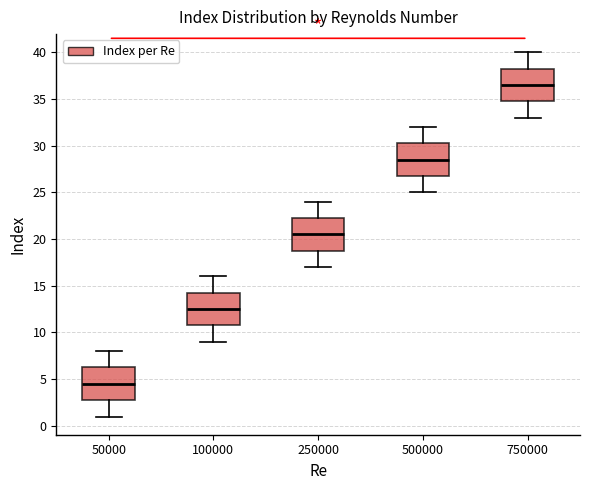

Where does the upper whisker of the box at x = 250000 end on the y-axis? The values are not printed on the chart, so give them approximately, as read against the axis.

24.0